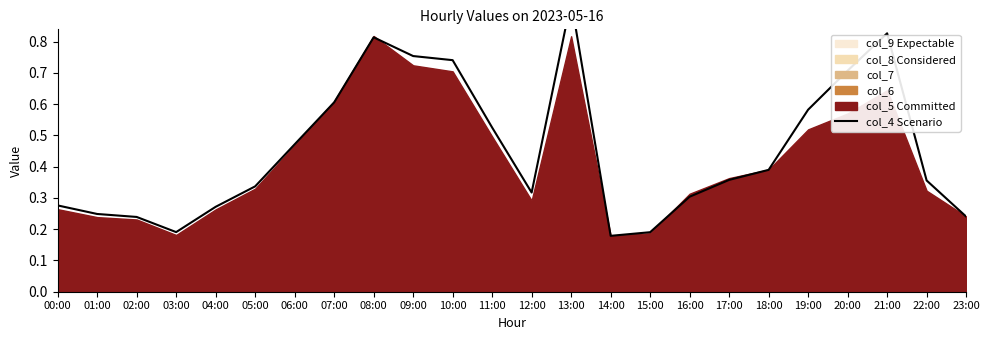

What is the label of the 9th point from the left?

08:00